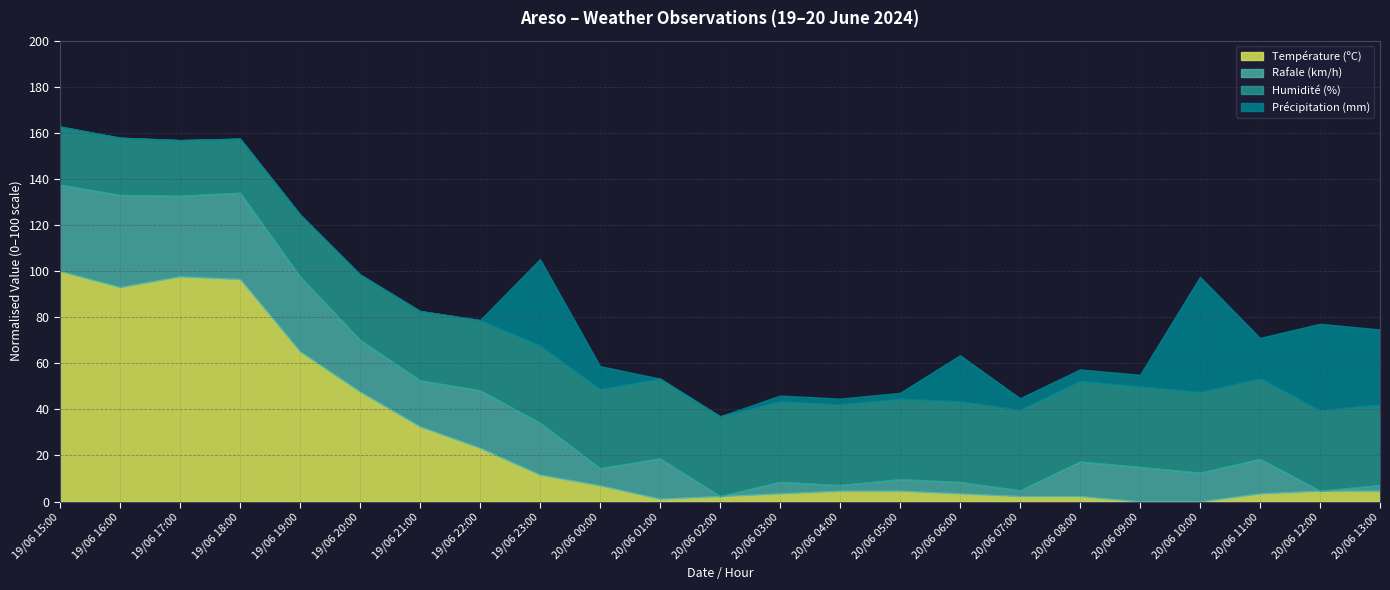

Count the number of data series in this chart.

4